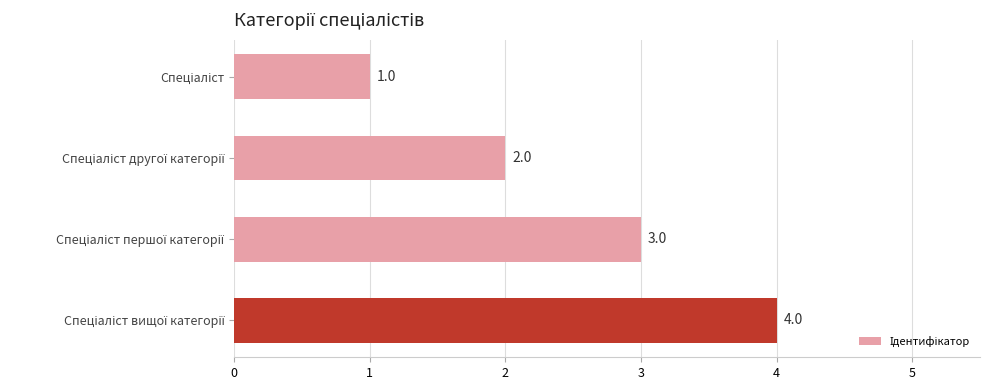

What is the difference between the maximum and second lowest values?

2